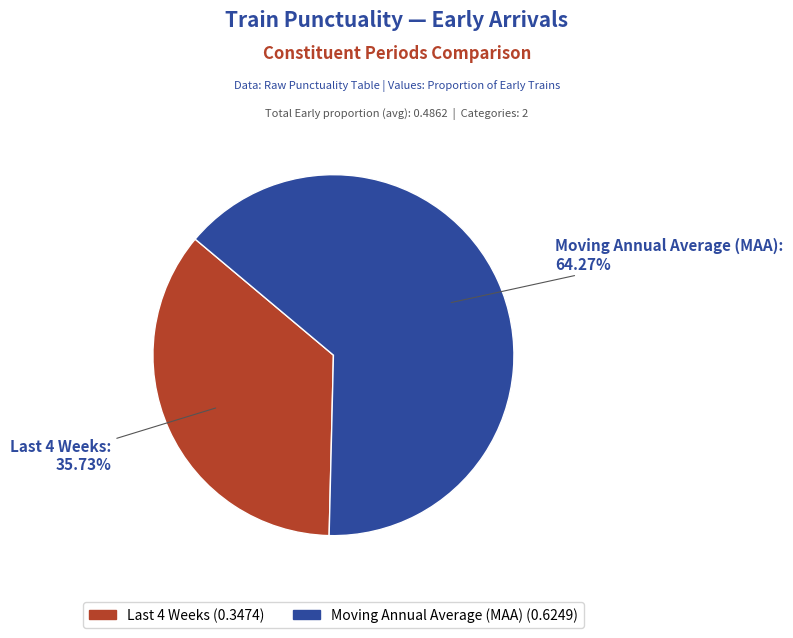

Which category has the biggest portion of the pie?

Moving Annual Average (MAA)